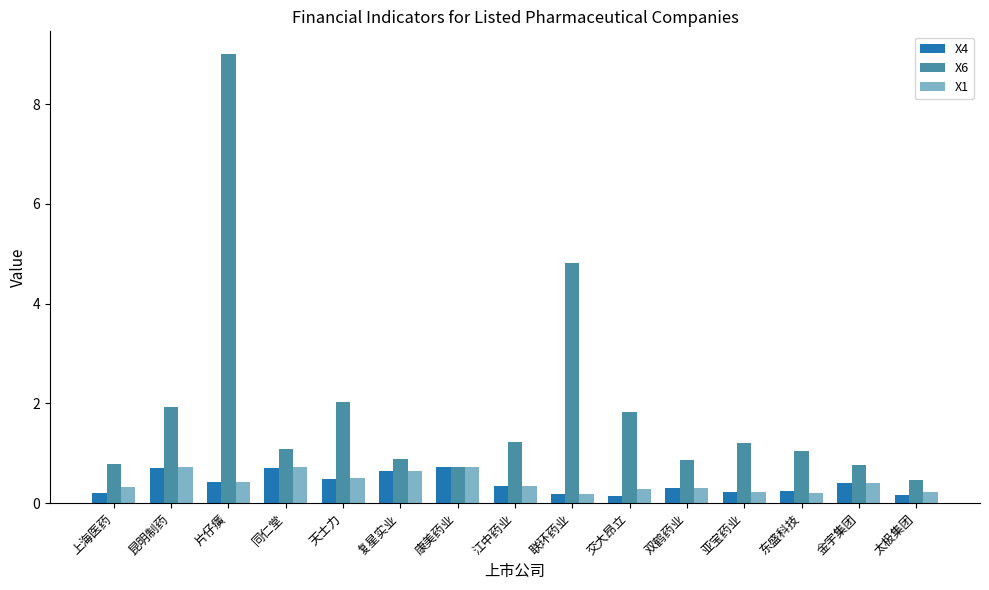

Is it true that X1 equals 1.0 at 复星实业?

False